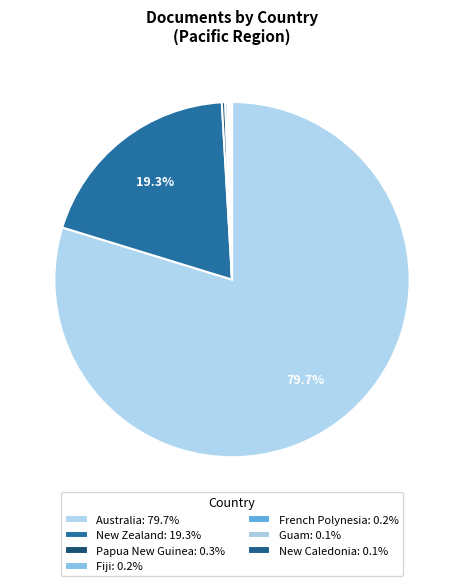

What is the majority slice?

Australia